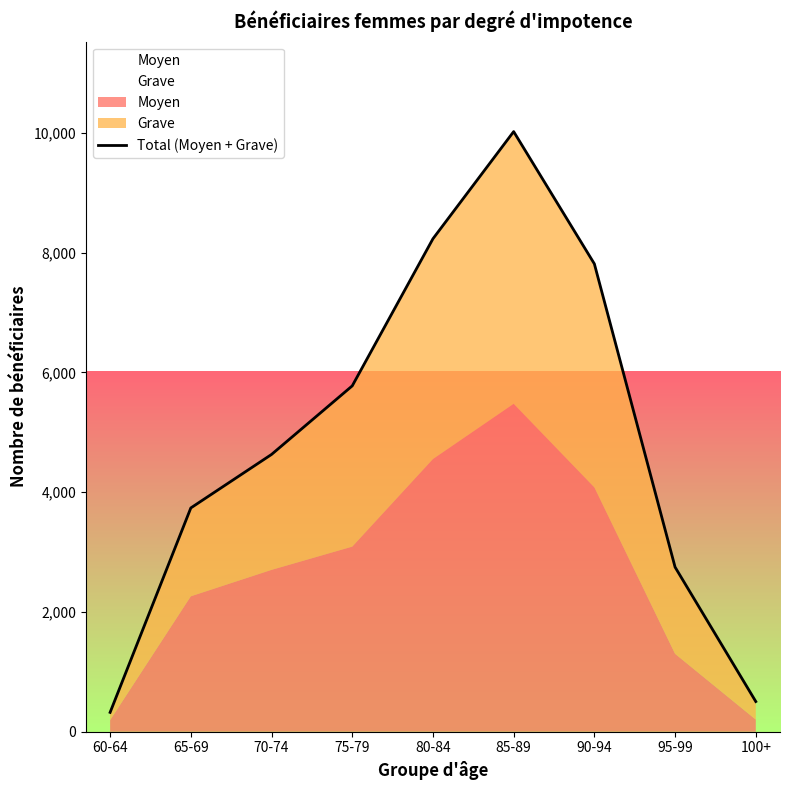

Where is the first local maximum?

85-89